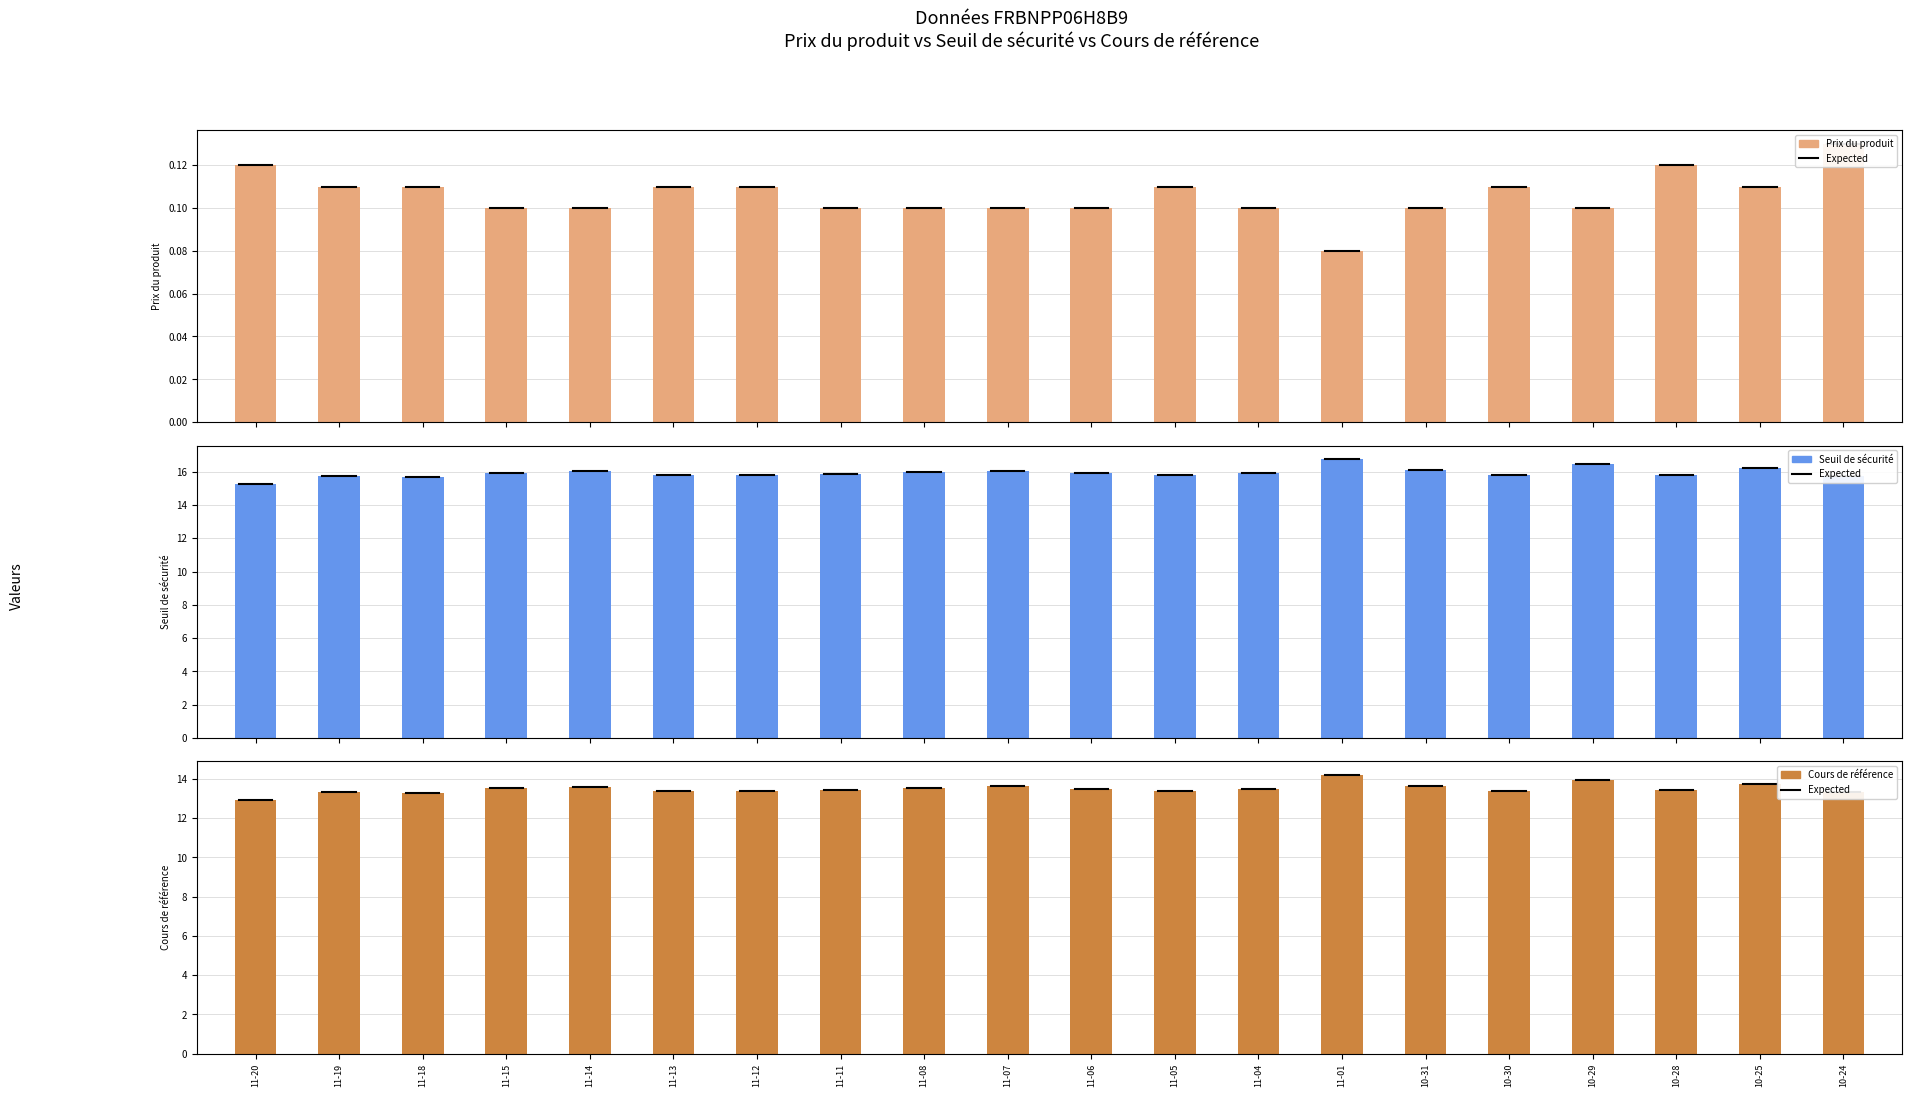

What is the average value of the Seuil de sécurité series?

15.9